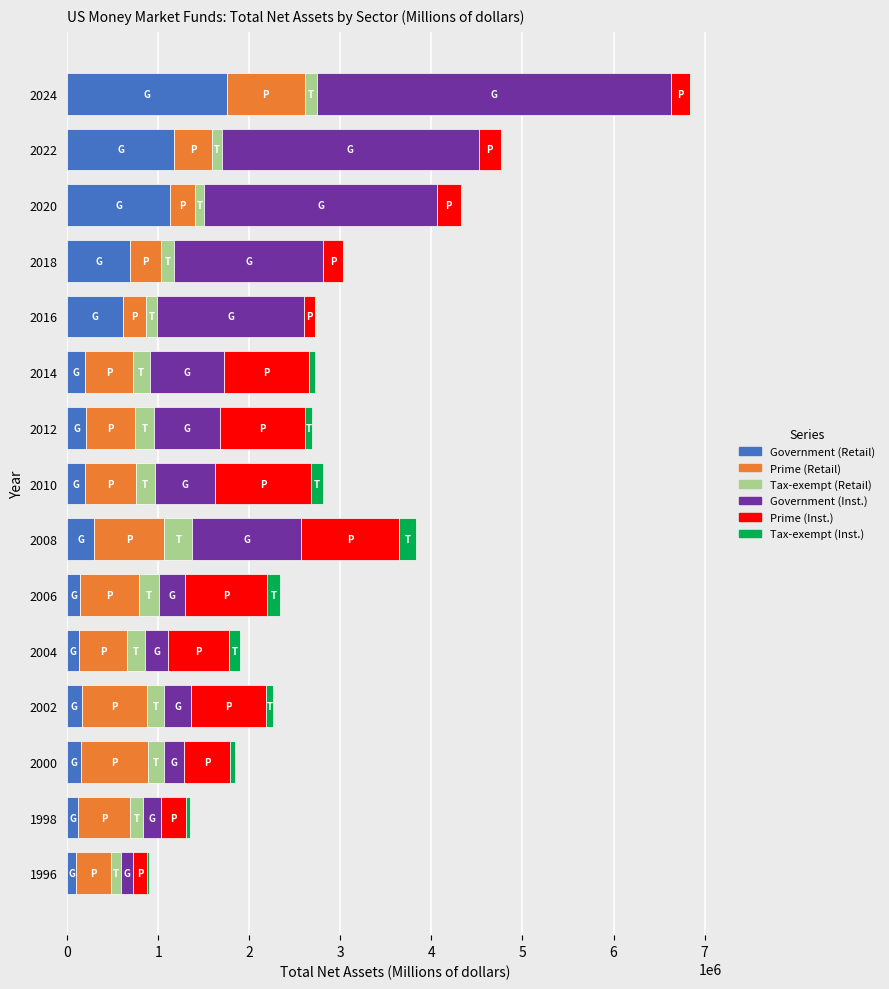

What is the maximum value for Government (Retail)?

1748951